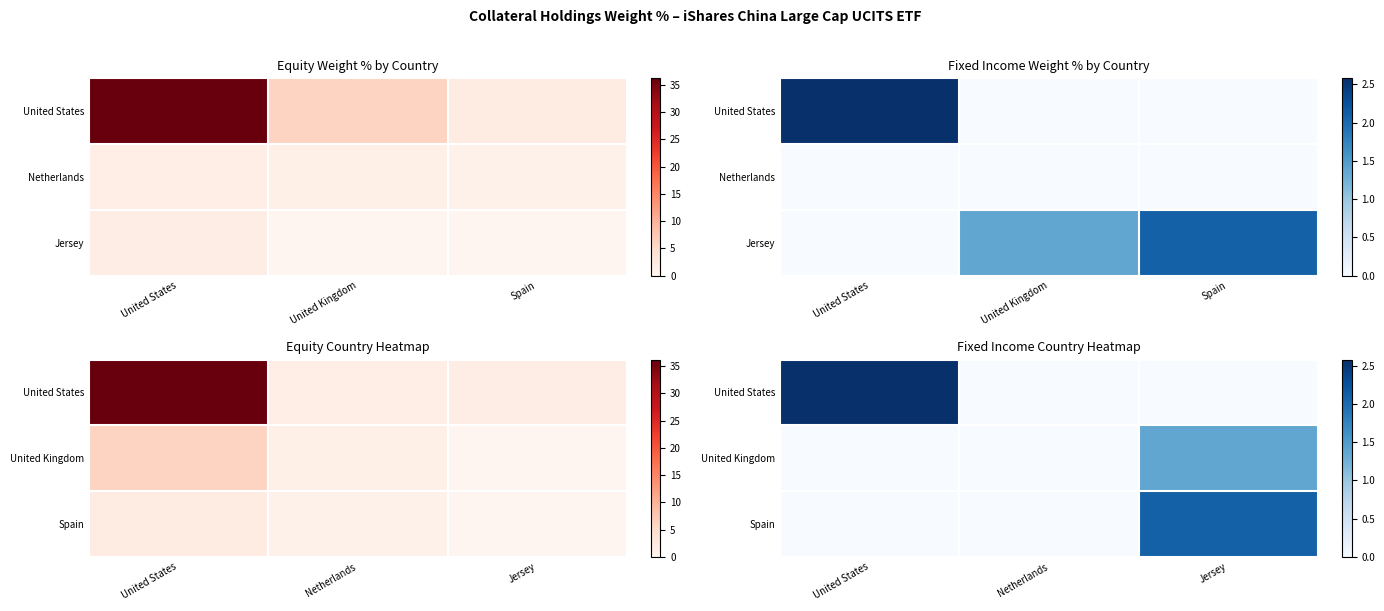

List the series in order of their peak value, lowest first.

United Kingdom, Spain, United States